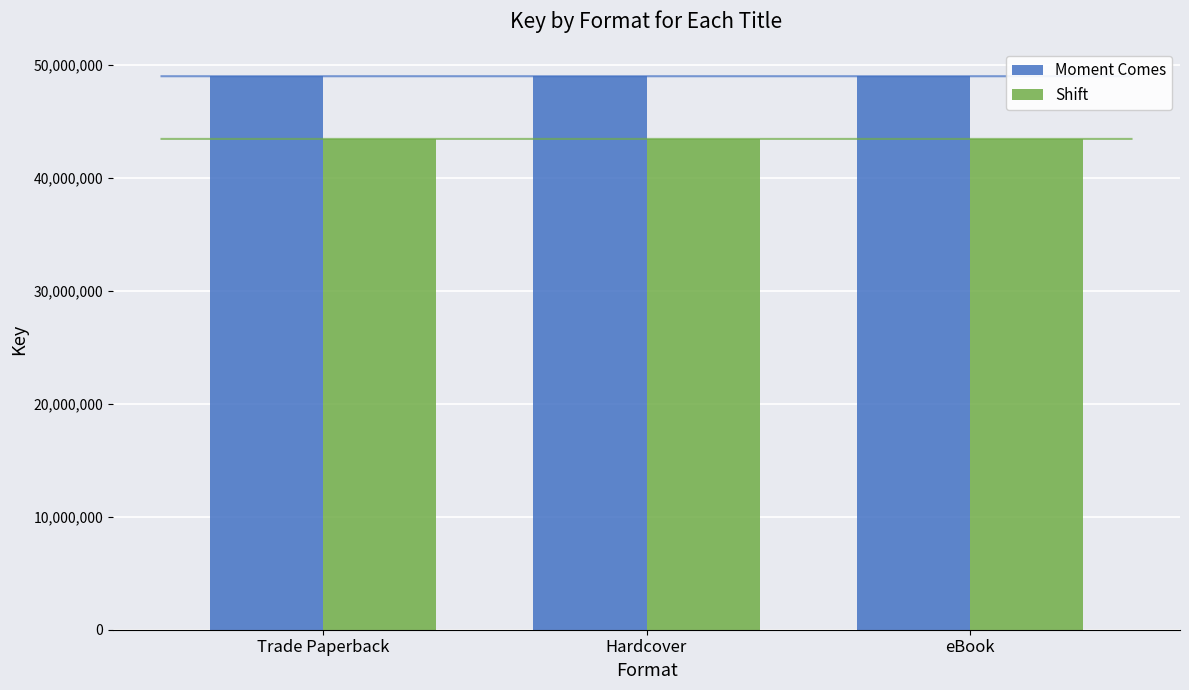

True or false: Shift has a value of 69768990 at eBook.

False